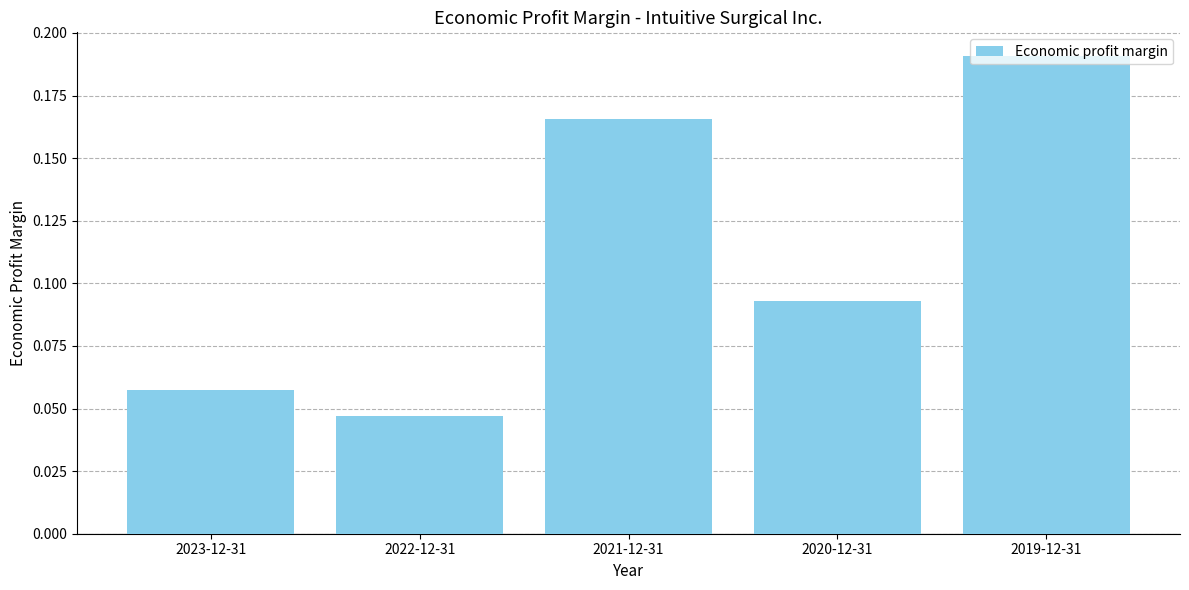

Rank the categories by value from lowest to highest.

2022-12-31, 2023-12-31, 2020-12-31, 2021-12-31, 2019-12-31